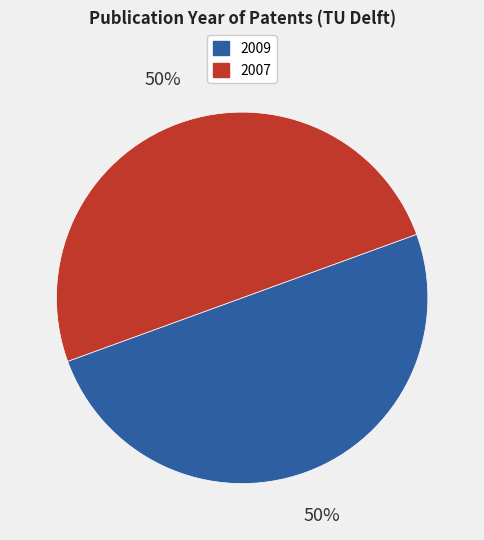

To the nearest percent, what is the average slice percentage?

50%